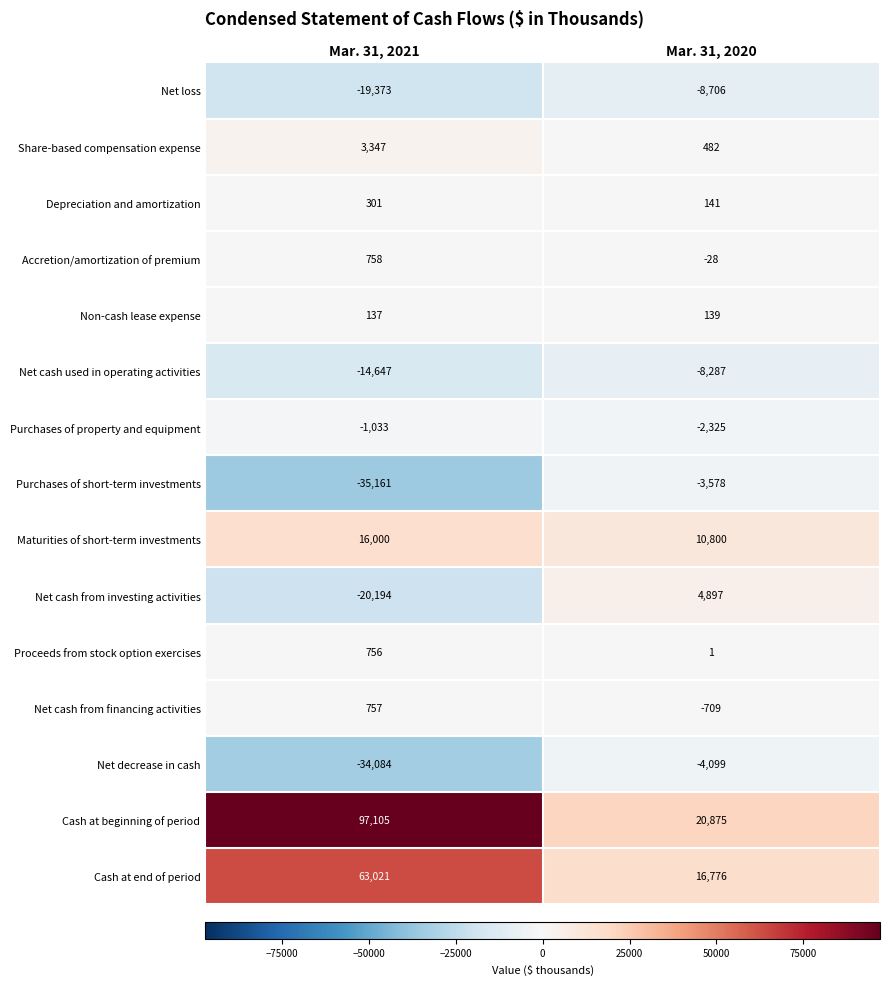

True or false: Non-cash lease expense has a value of 33 at Mar. 31, 2020.

False